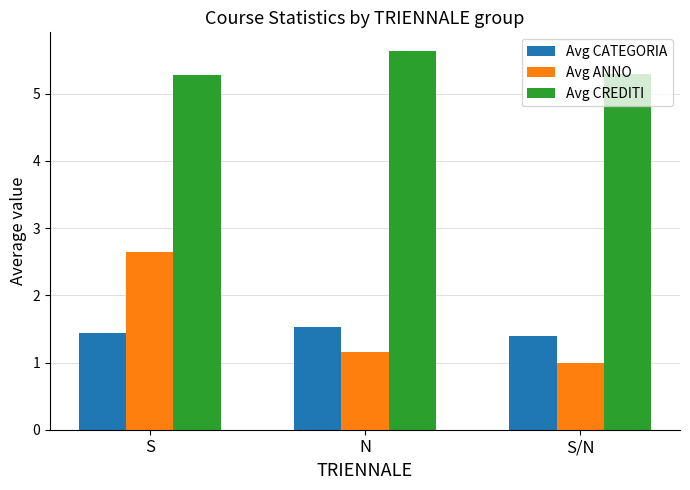

What is the label of the 3rd bar from the left?

S/N